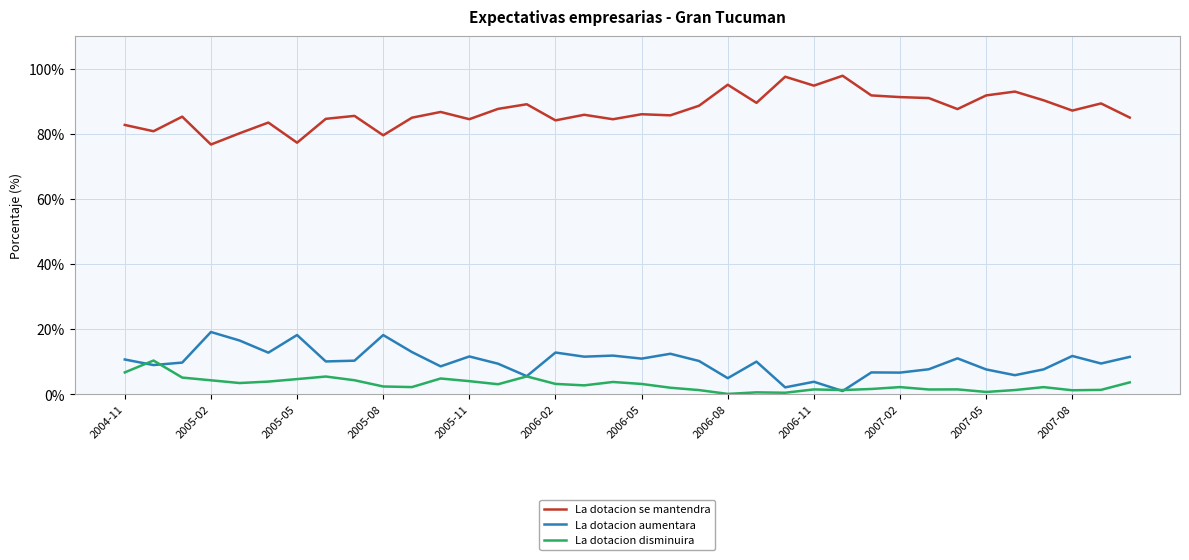

What is the maximum value for La dotacion aumentara?

19.1